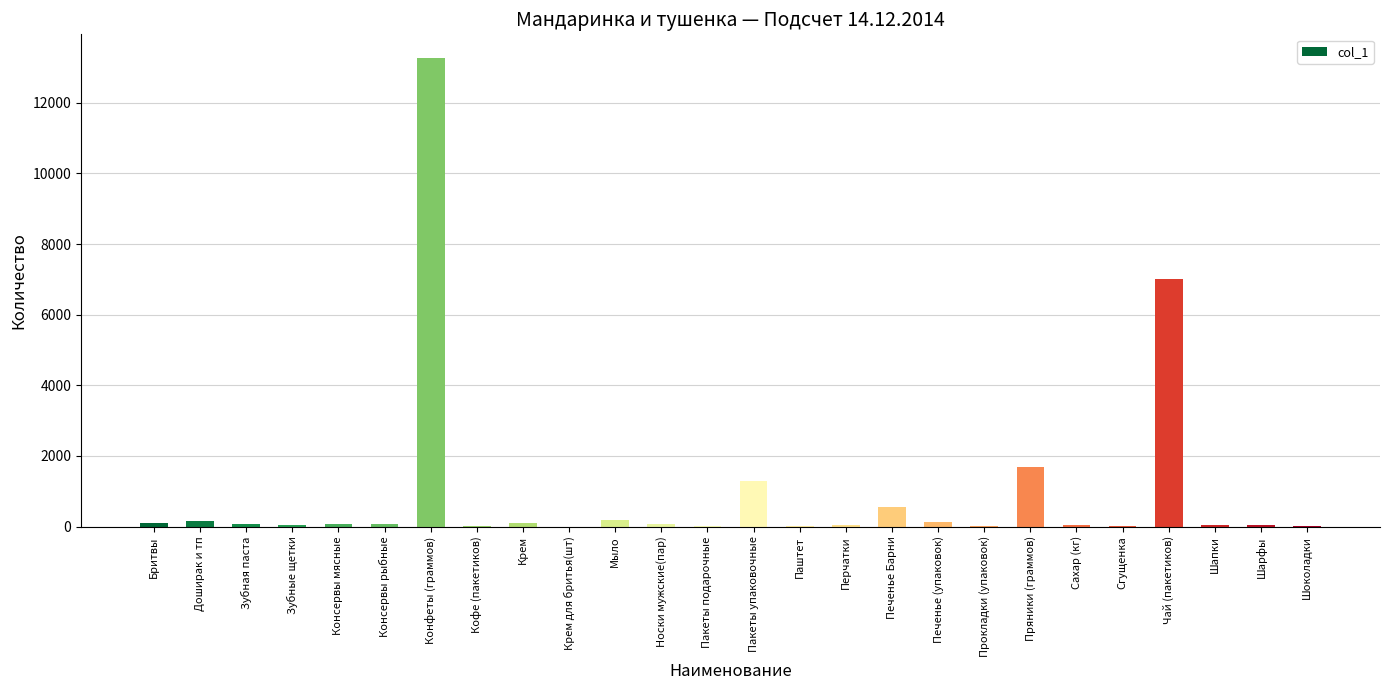

What is the sum of the values at Крем для бритья(шт) and Пакеты упаковочные?

1302.0